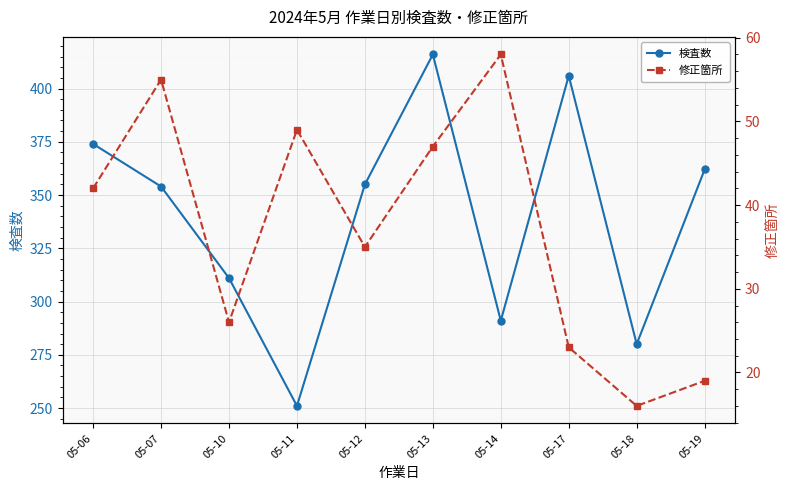

Read the 修正箇所 value at 05-12.

35